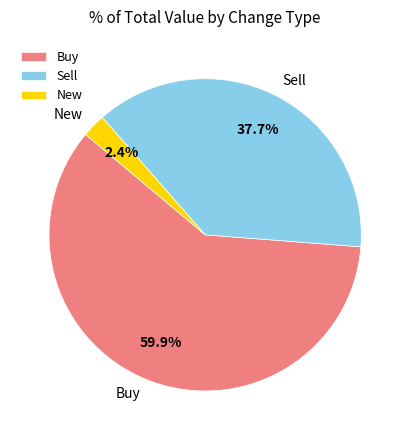

What is the smallest slice in the pie chart?

New